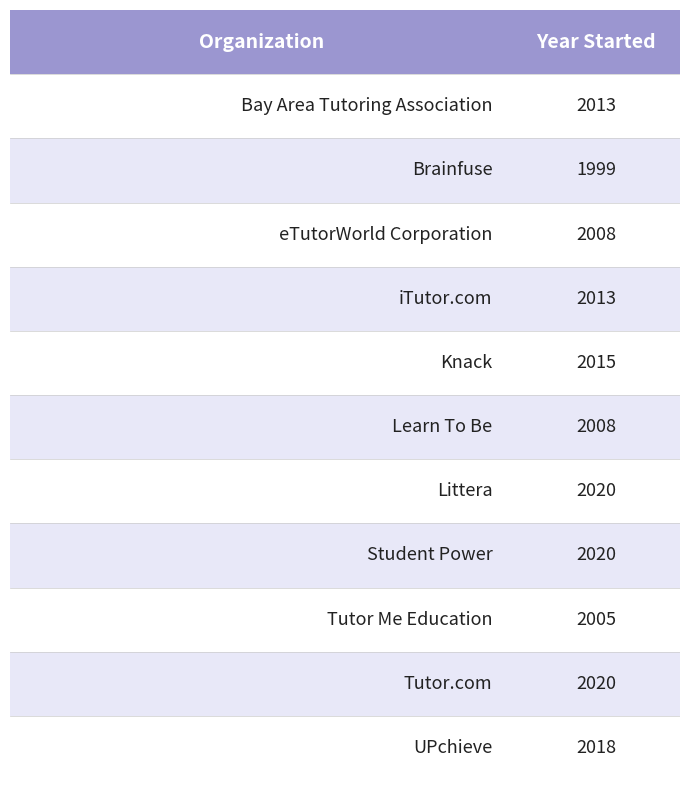

What is the label of the 8th bar from the right?

iTutor.com